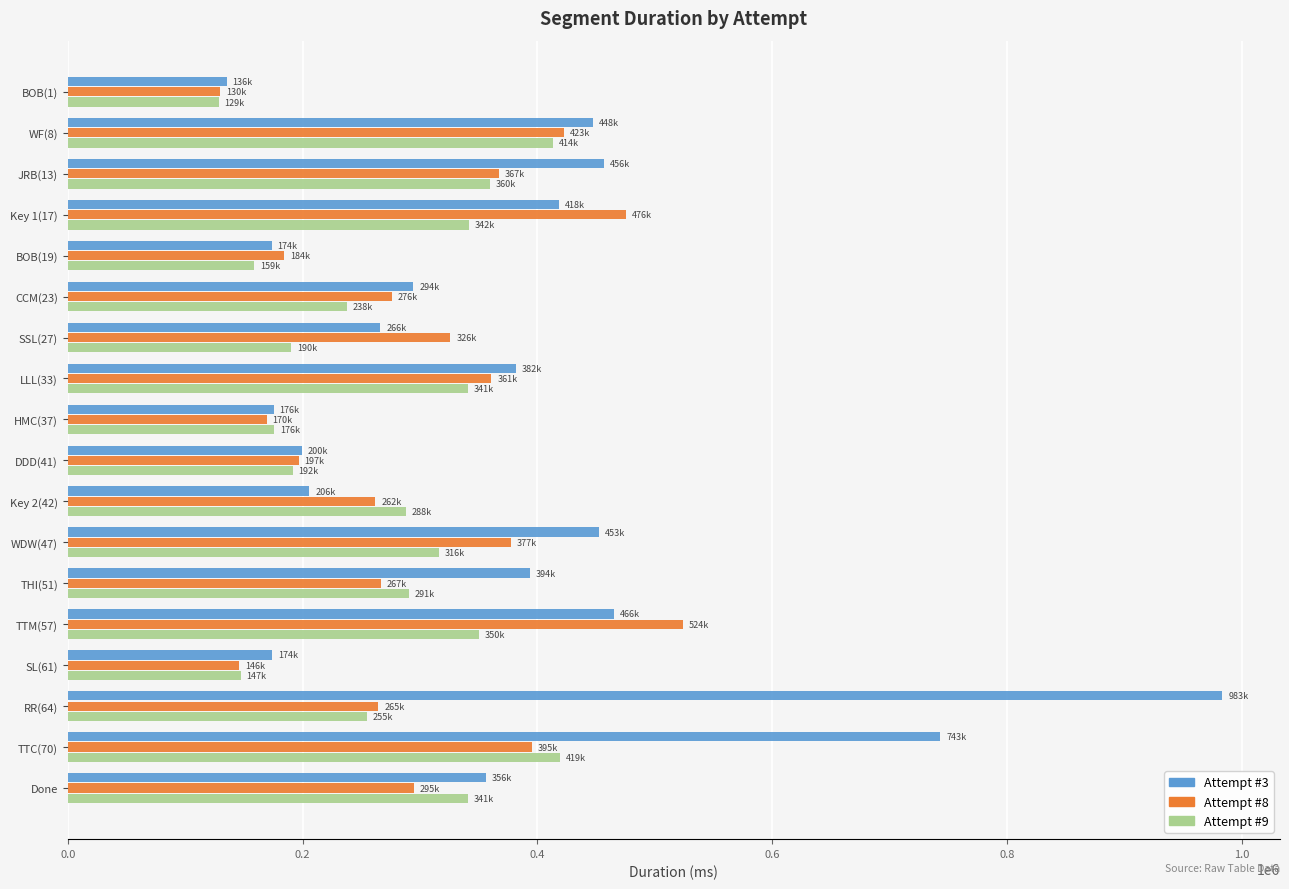

The value of Attempt #9 at BOB(19) is 208170. True or false?

False